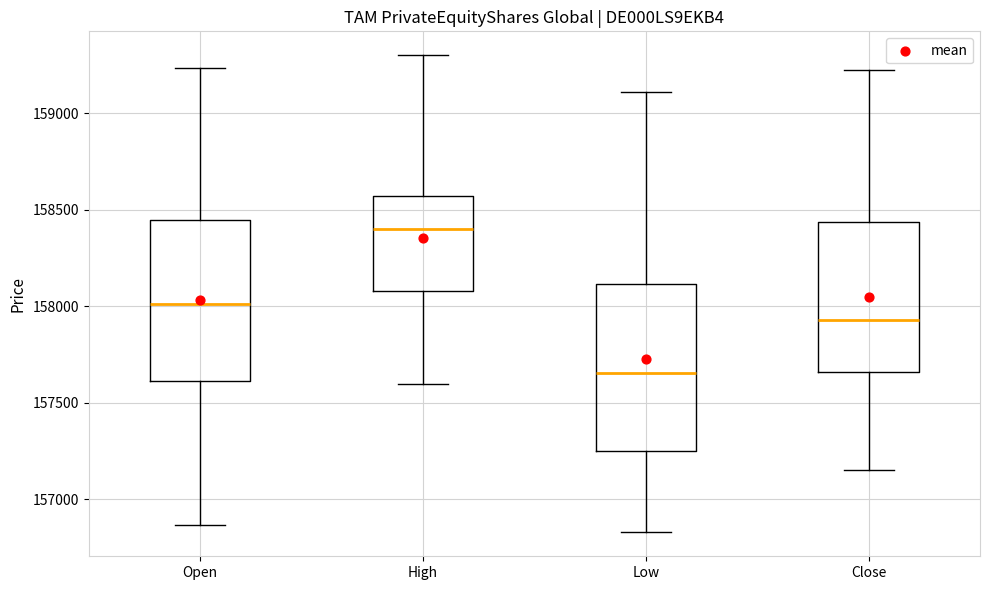

Which box has the lowest median line?

Low